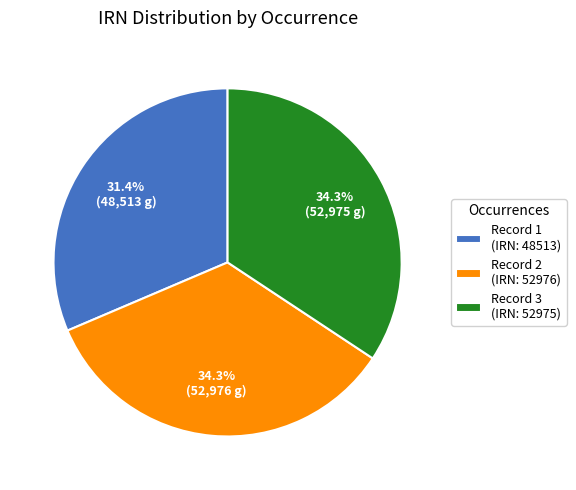

Does Record 1 (IRN: 48513) represent more than half of the total?

No